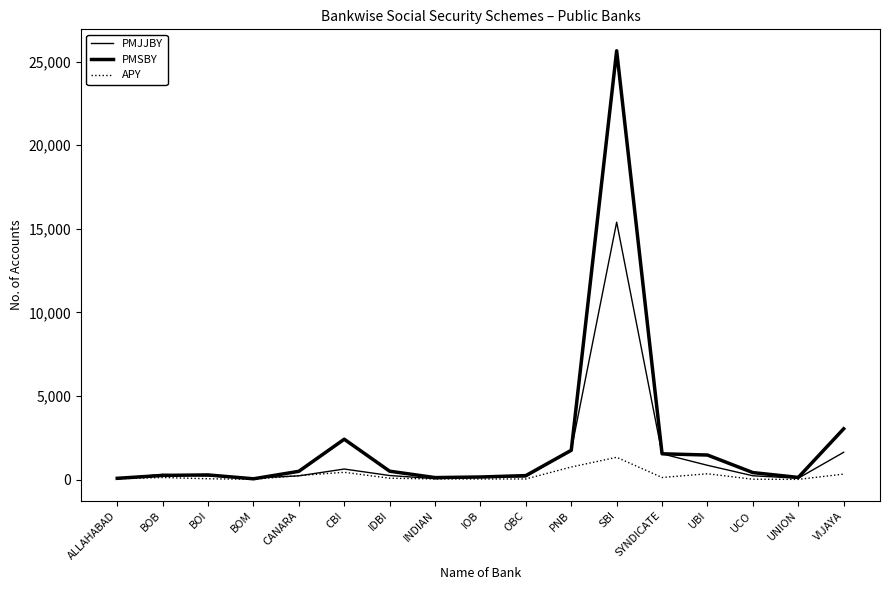

True or false: PMJJBY and APY cross at least once.

True